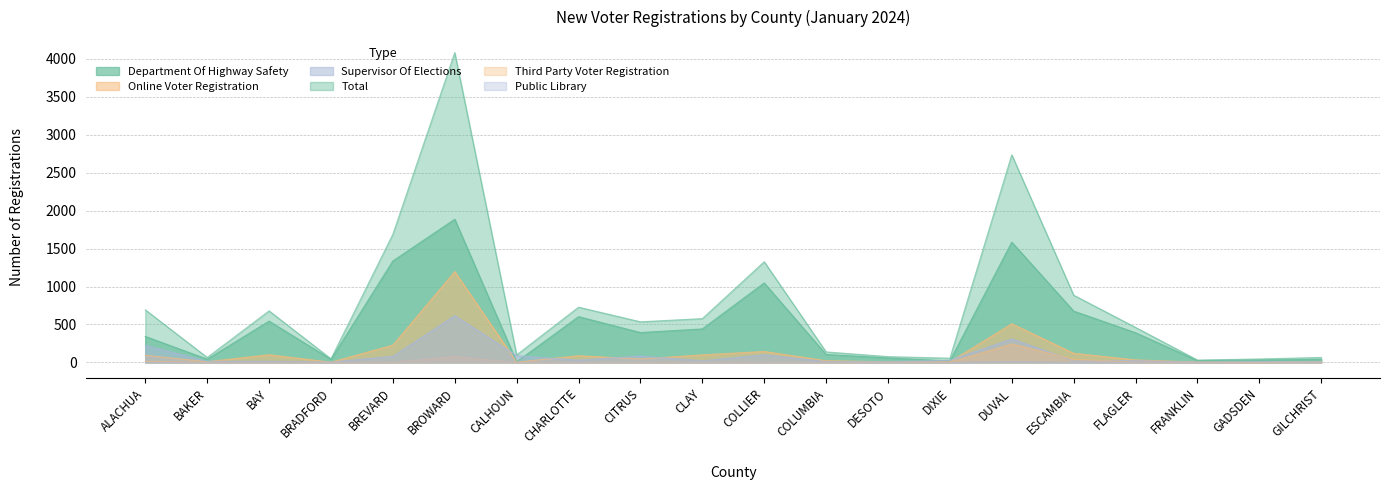

Reading left to right, what are all the values shown in this chart?

Total: 693	65	679	47	1689	4084	99	728	535	577	1327	138	76	55	2737	886	461	31	45	65
Online Voter Registration: 93	9	101	3	227	1197	3	88	45	99	144	22	8	7	509	120	33	4	3	12
Supervisor Of Elections: 225	14	14	4	79	616	89	29	83	21	100	11	9	27	310	20	23	4	11	11
Department Of Highway Safety: 342	42	544	39	1337	1887	7	603	393	441	1047	104	58	19	1585	676	391	23	31	40
Third Party Voter Registration: 15	0	0	0	2	81	0	0	0	4	0	0	0	0	242	42	3	0	0	0
Public Library: 1	0	1	0	2	87	0	0	1	1	0	0	0	0	10	1	2	0	0	0